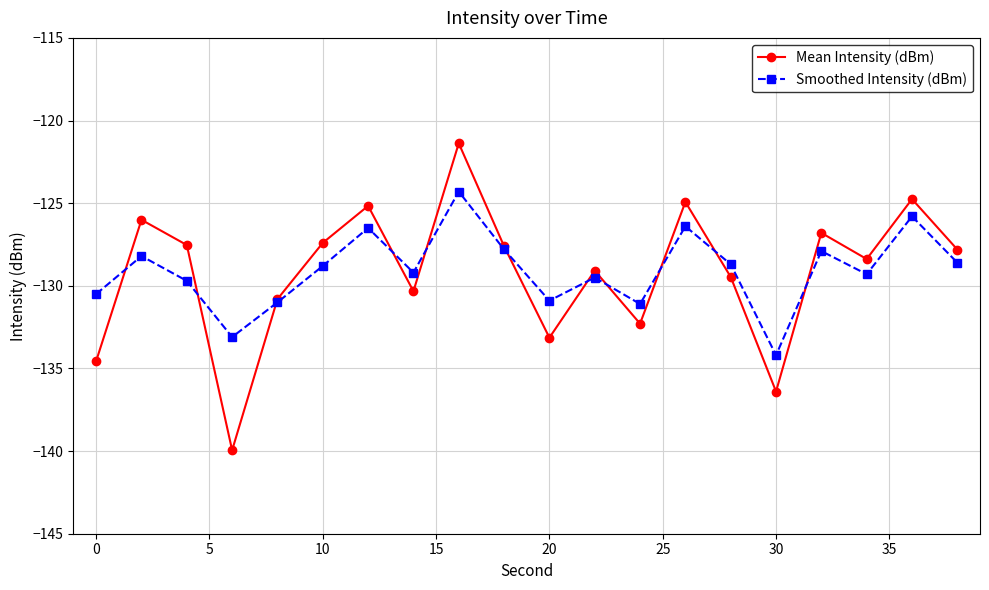

What are all the series names shown in the legend?

Mean Intensity (dBm), Smoothed Intensity (dBm)